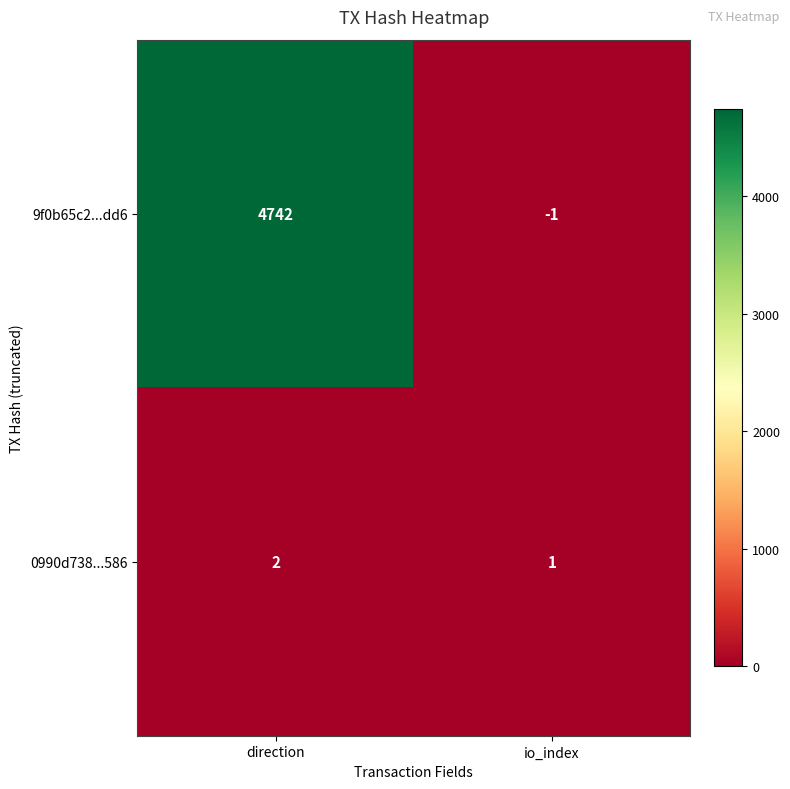

Reading left to right, transcribe all the data shown in this chart.

9f0b65c2...dd6: direction=4742	io_index=-1
0990d738...586: direction=2	io_index=1